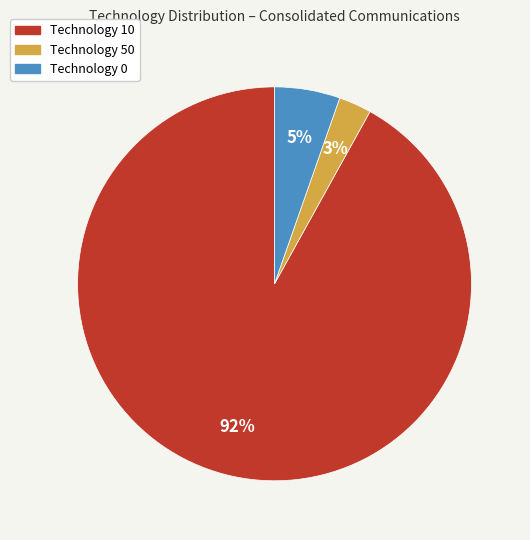

Between Technology 10 and Technology 0, which is larger?

Technology 10